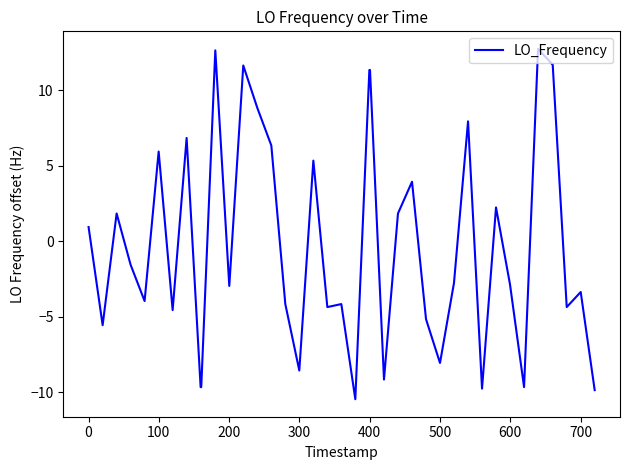

What is the maximum value shown in the chart?

12.7